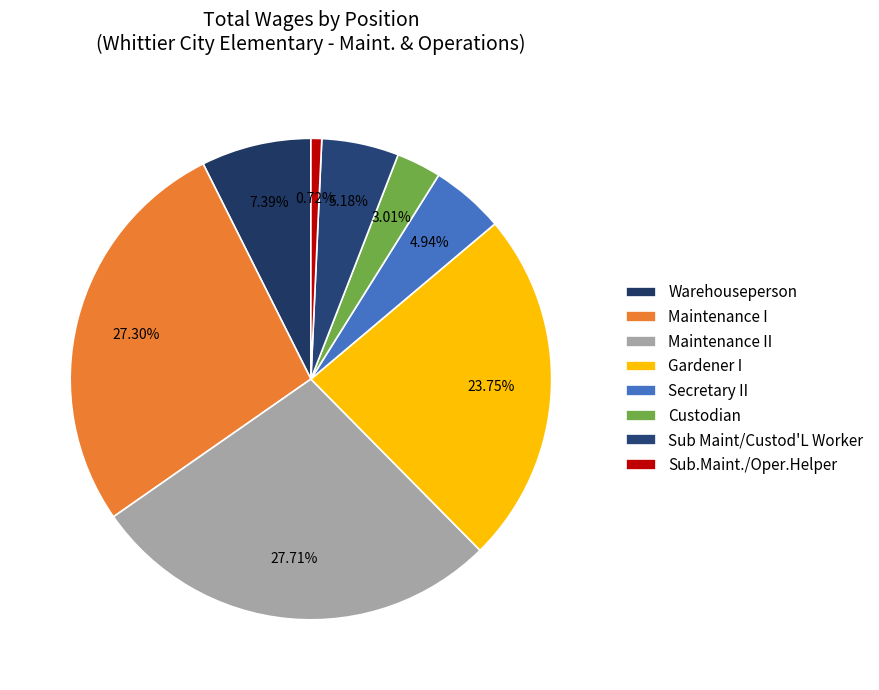

What percentage do Sub Maint/Custod'L Worker and Secretary II together represent?

10.1%